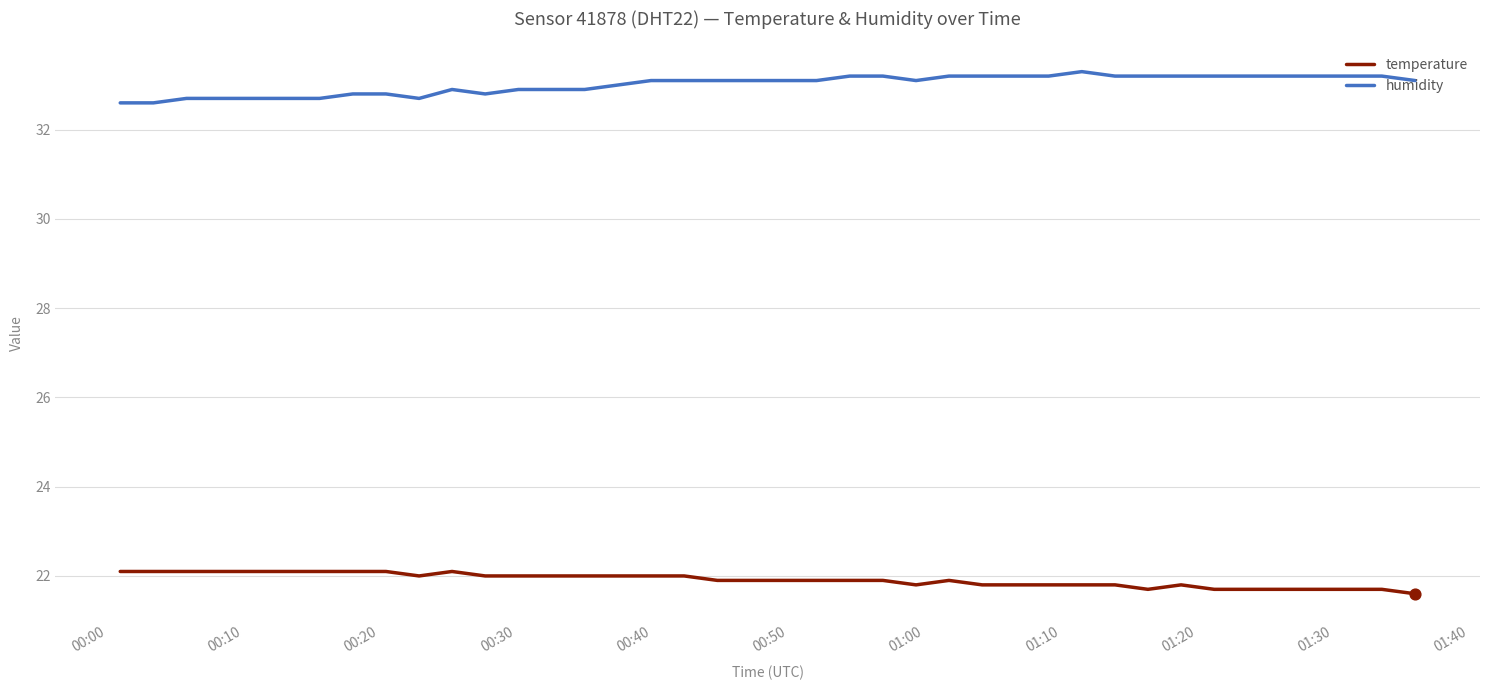

Rank the series by their average value, from highest to lowest.

humidity, temperature